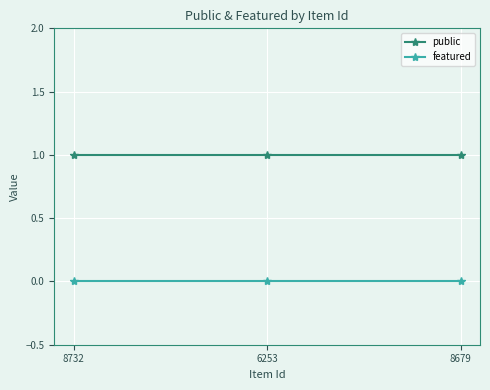

What are all the series names shown in the legend?

public, featured